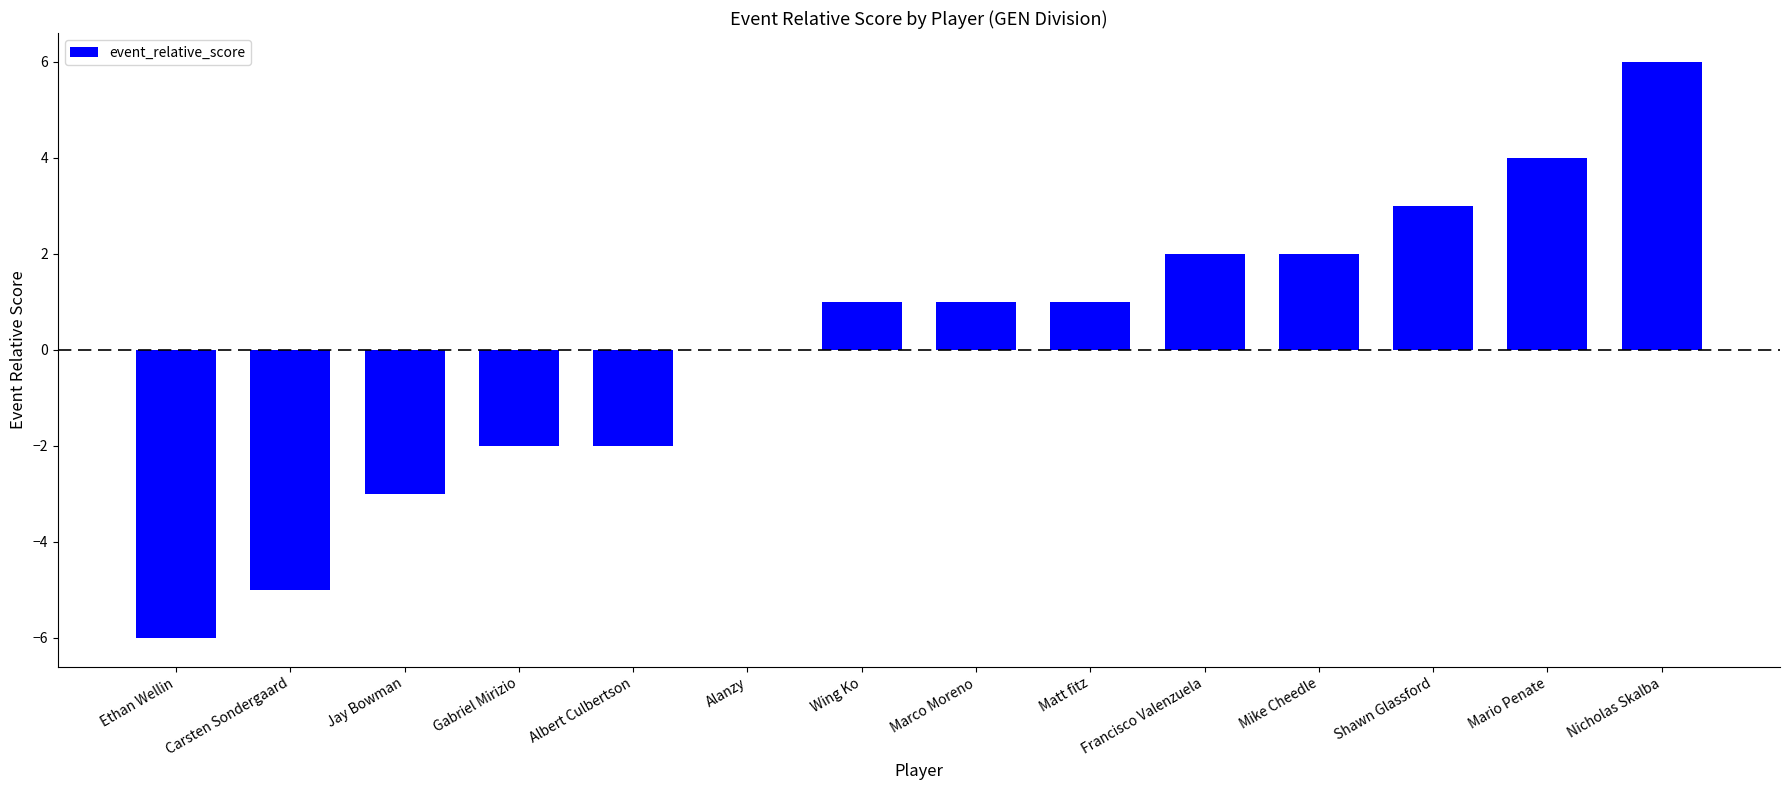

Which category has the highest value across all series?

Nicholas Skalba